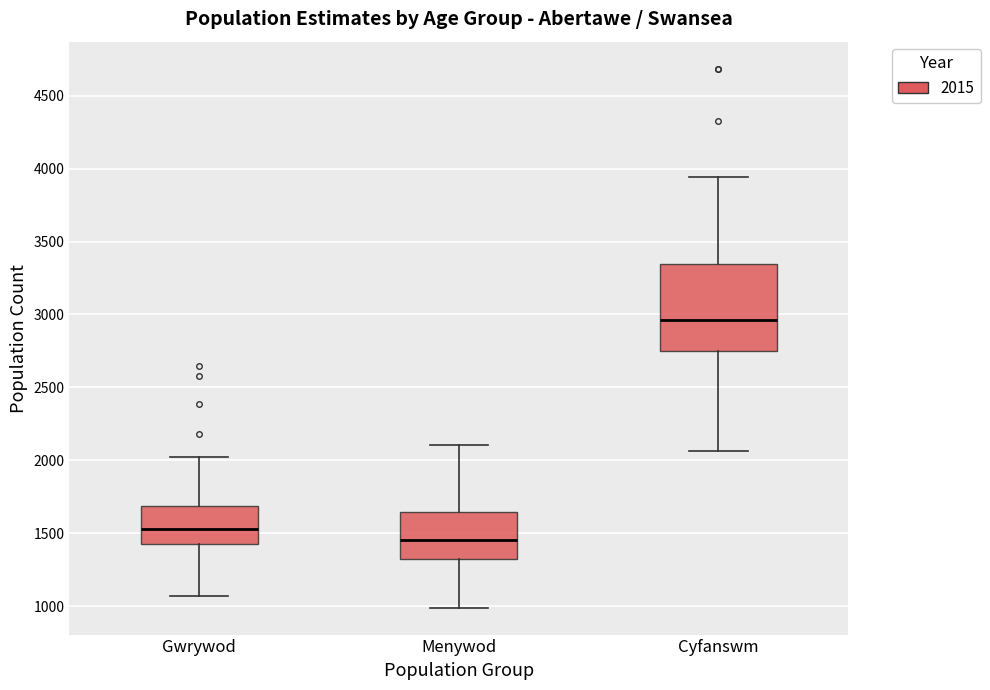

Where does the lower whisker of the box for Cyfanswm end on the y-axis? The values are not printed on the chart, so give them approximately, as read against the axis.

2050